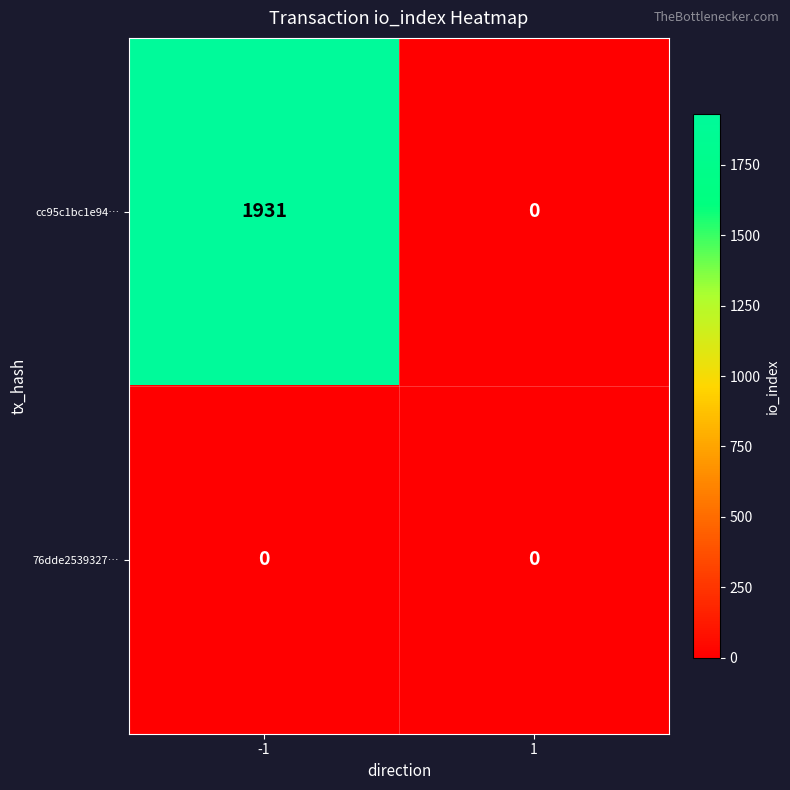

Rank the series by their maximum value, from highest to lowest.

cc95c1bc1e94…, 76dde2539327…